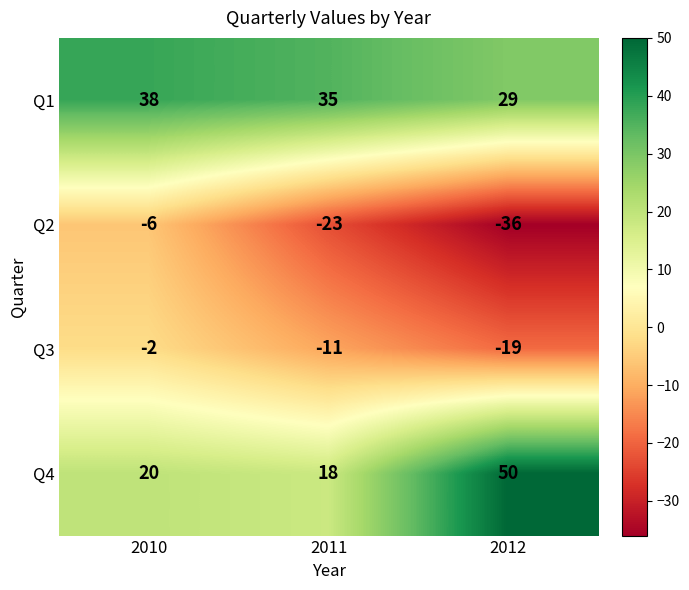

Between 2010 and 2011, which series saw the biggest shift?

Q2